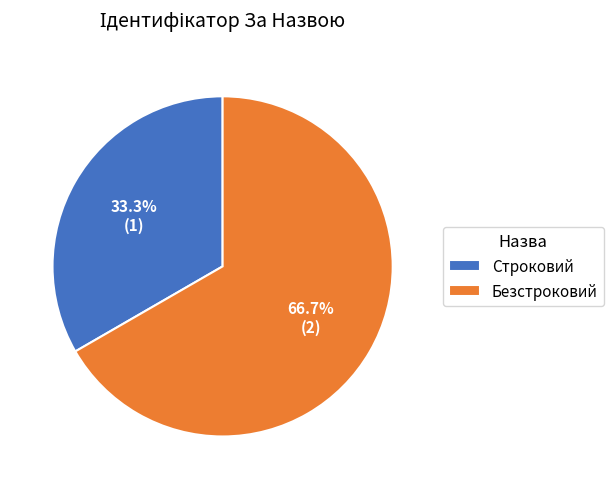

Do Безстроковий and Строковий together represent more than half of the pie?

Yes